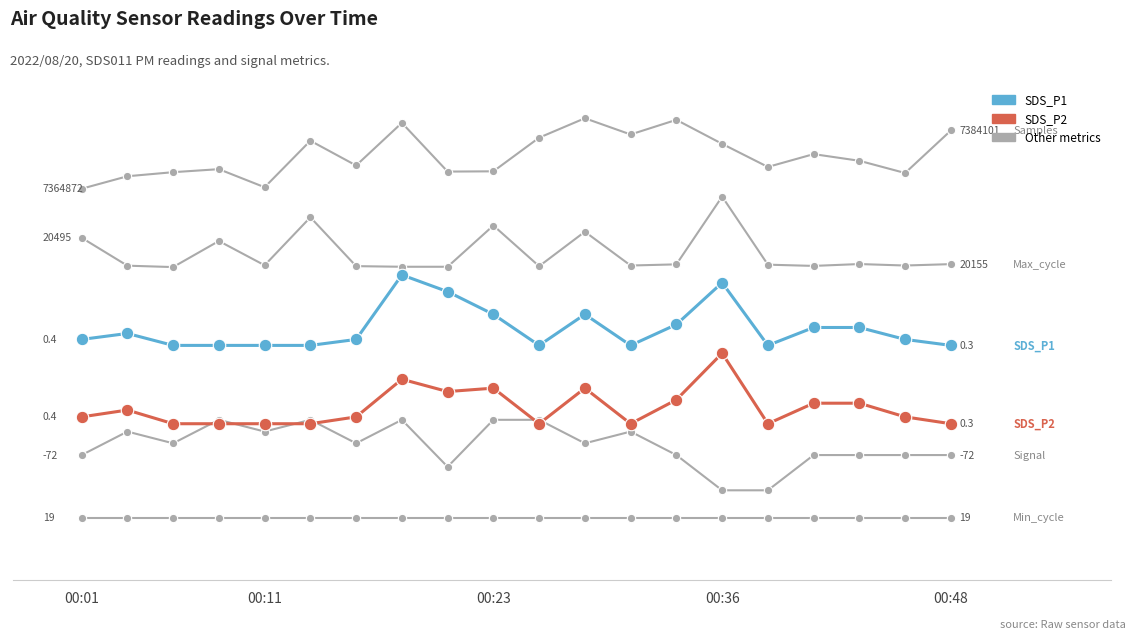

Does the chart have visible grid lines?

No